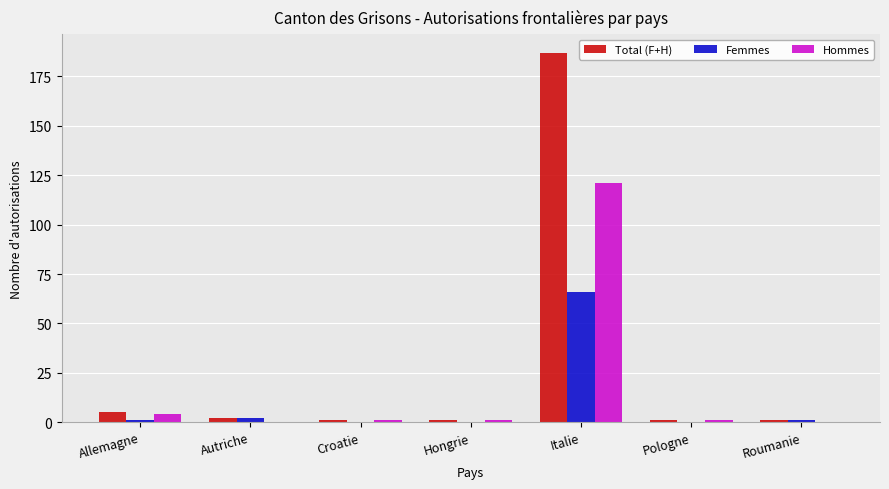

The Total (F+H) series shows 1 at Hongrie. True or false?

True